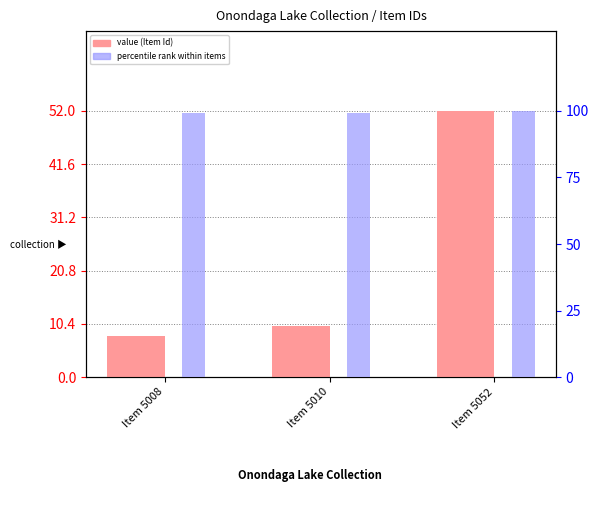

Which label corresponds to the largest value in the chart?

Item 5052